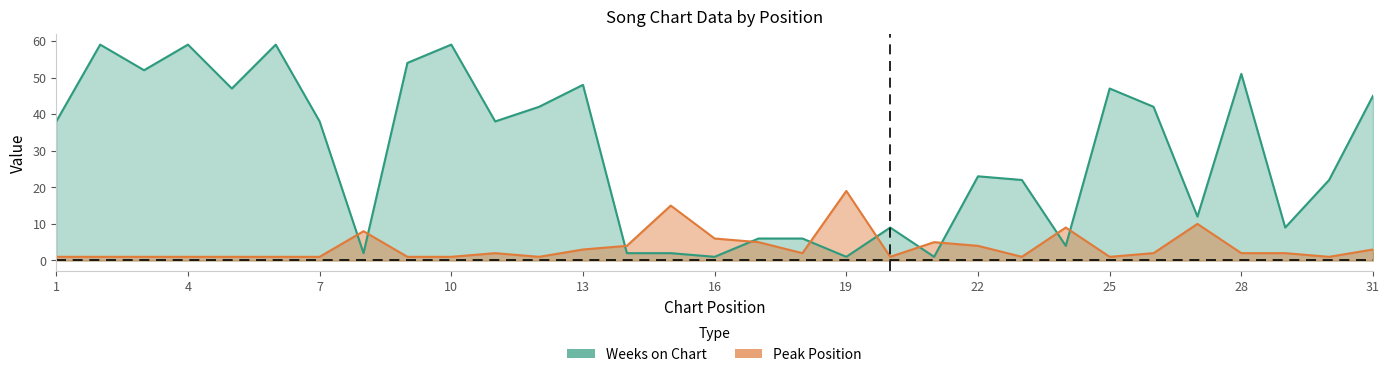

Reading left to right, transcribe all the data shown in this chart.

Weeks on Chart: 38	59	52	59	47	59	38	2	54	59	38	42	48	2	2	1	6	6	1	9	1	23	22	4	47	42	12	51	9	22	45
Peak Position: 1	1	1	1	1	1	1	8	1	1	2	1	3	4	15	6	5	2	19	1	5	4	1	9	1	2	10	2	2	1	3